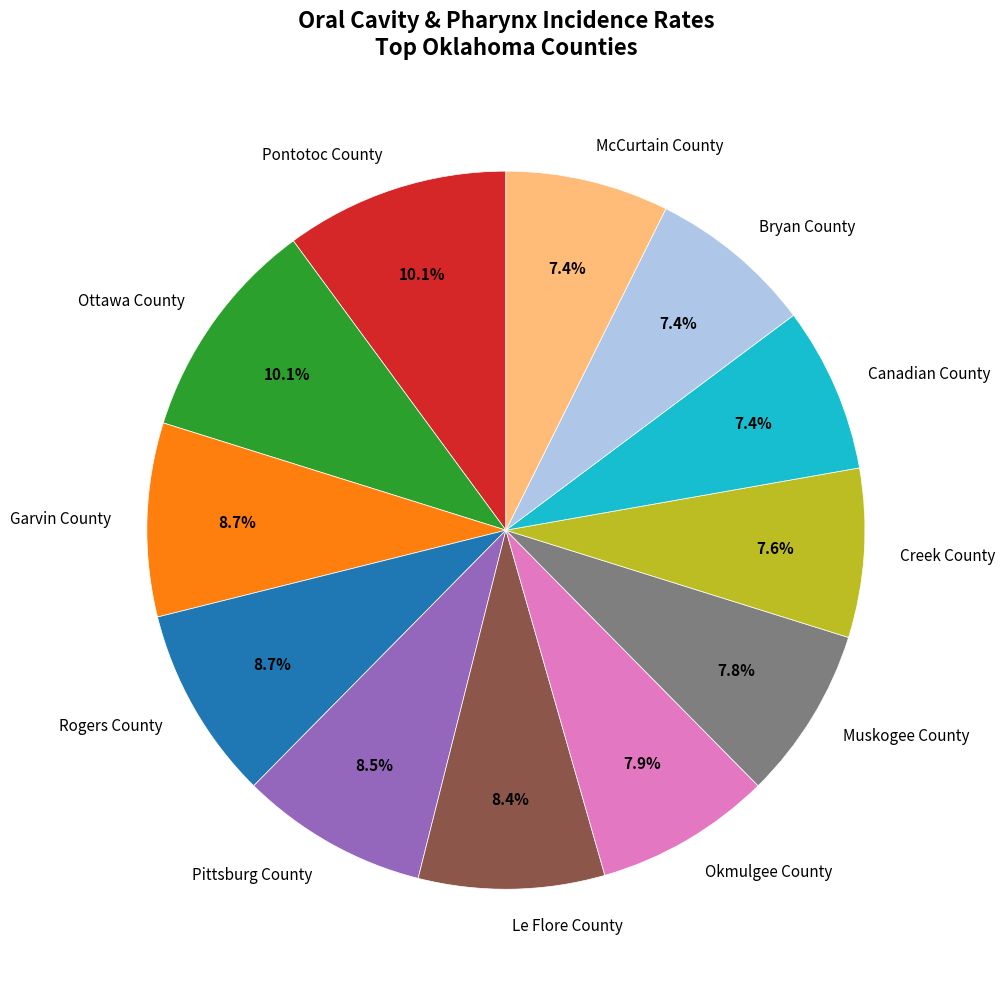

How much of the chart is everything except Creek County?

92.4%